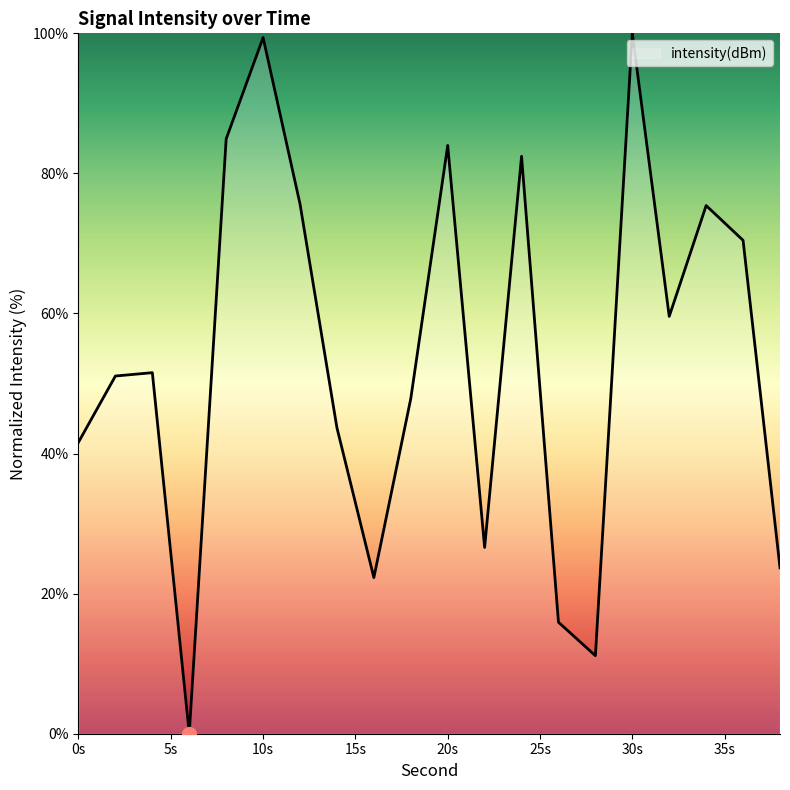

What is the difference between the maximum and minimum values?

100.0